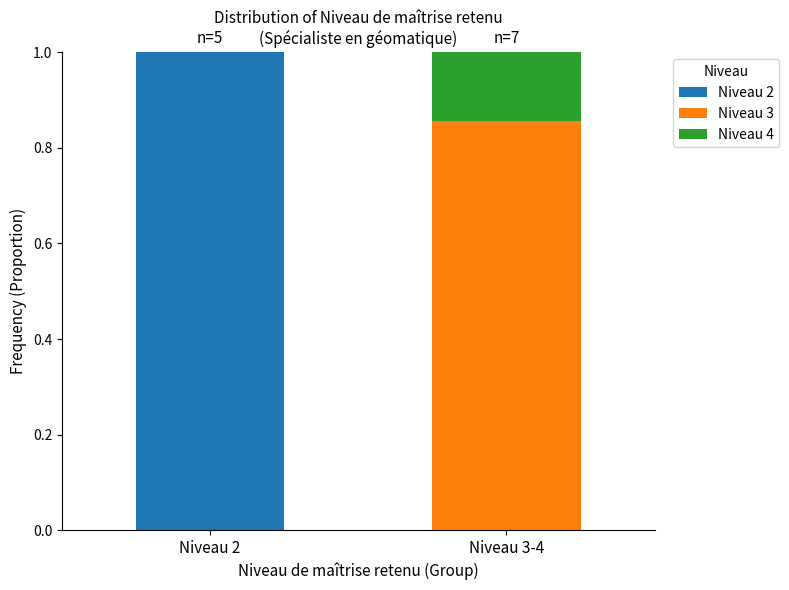

What is the sum of all Niveau 2 values?

1.0